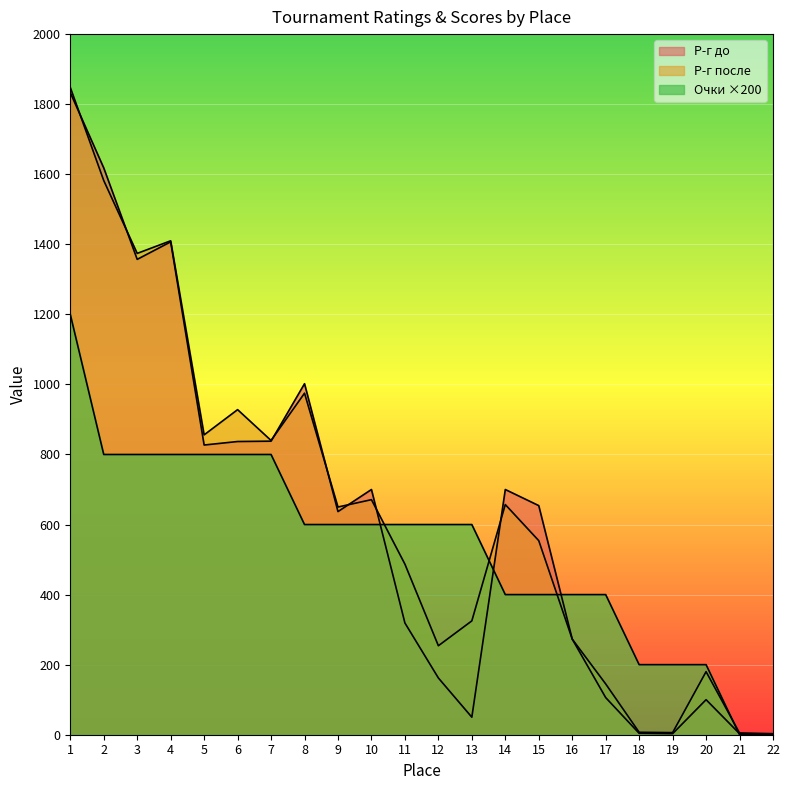

True or false: Р-г после has more than 2 points higher than both neighbors.

True